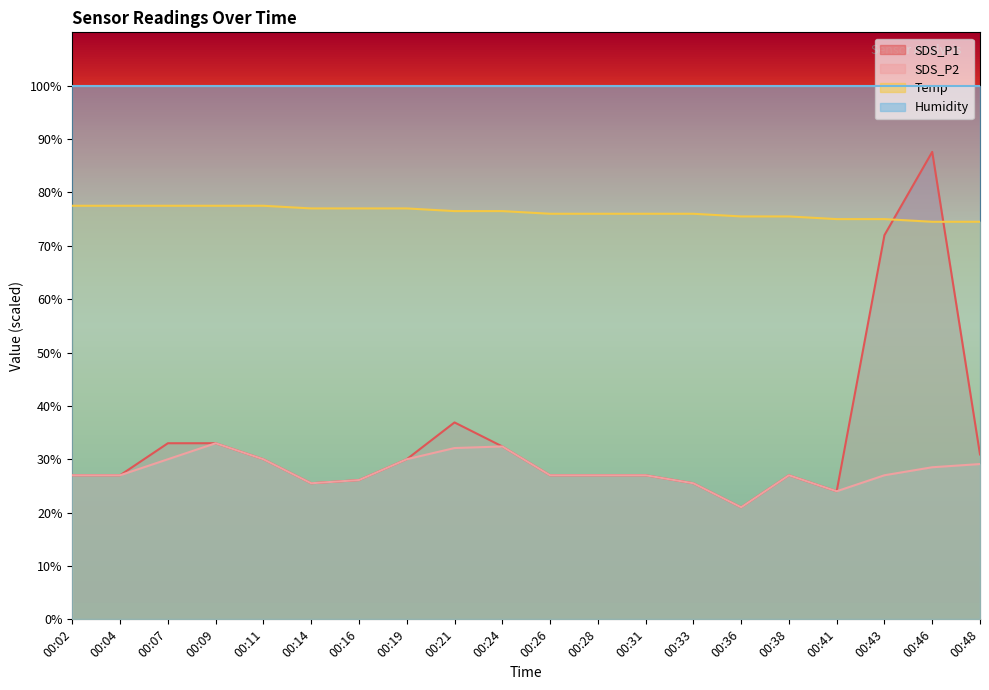

Does the chart display data point markers on the line(s)?

No